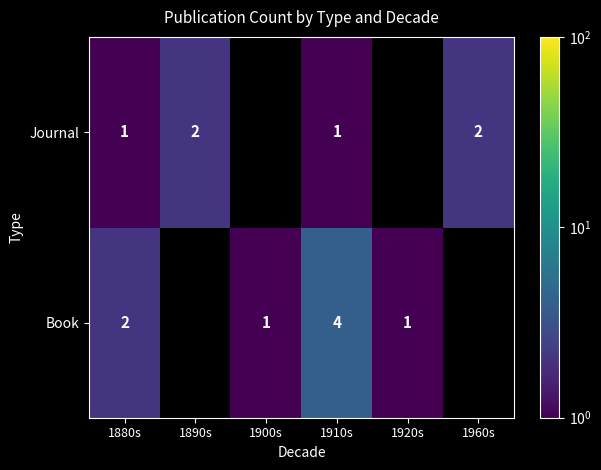

The value of Journal at 1960s is 2. True or false?

True